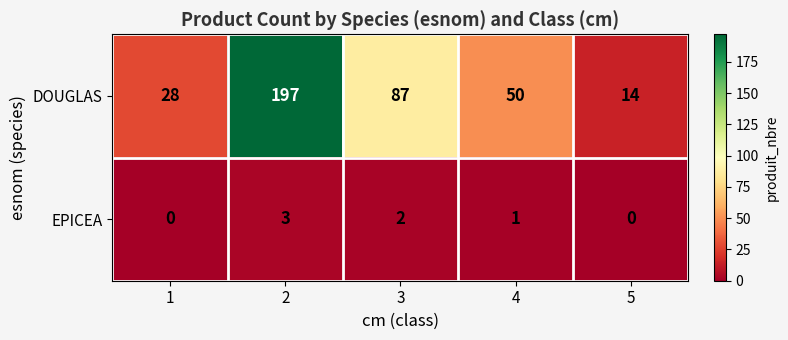

How many series are shown in this chart?

2